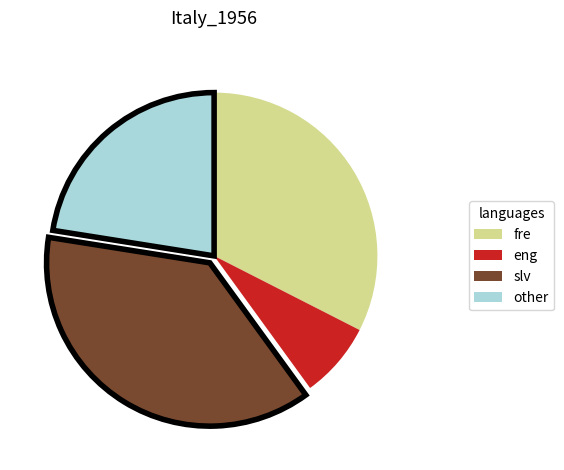

Is it true that fre is 24% of the pie?

False